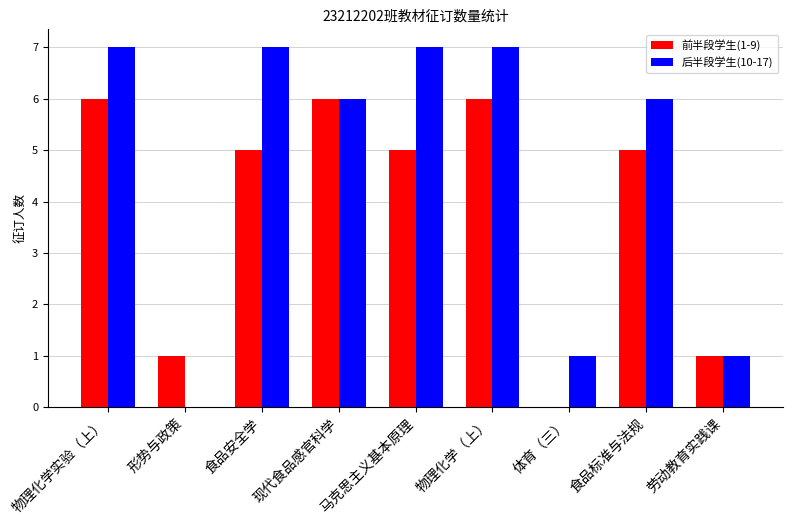

Is the value of 后半段学生(10-17) at 物理化学（上） greater than the value of 前半段学生(1-9) at 物理化学实验（上）?

Yes